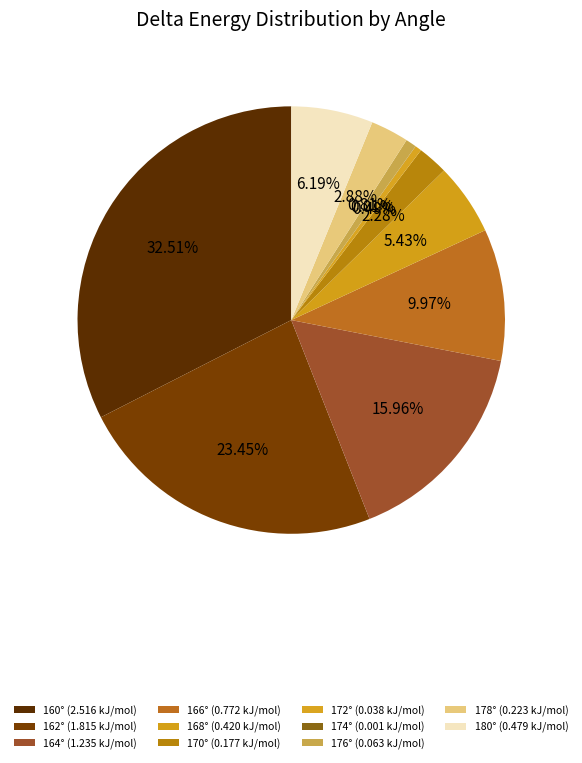

Rank the categories by value from highest to lowest.

160, 162, 164, 166, 180, 168, 178, 170, 176, 172, 174